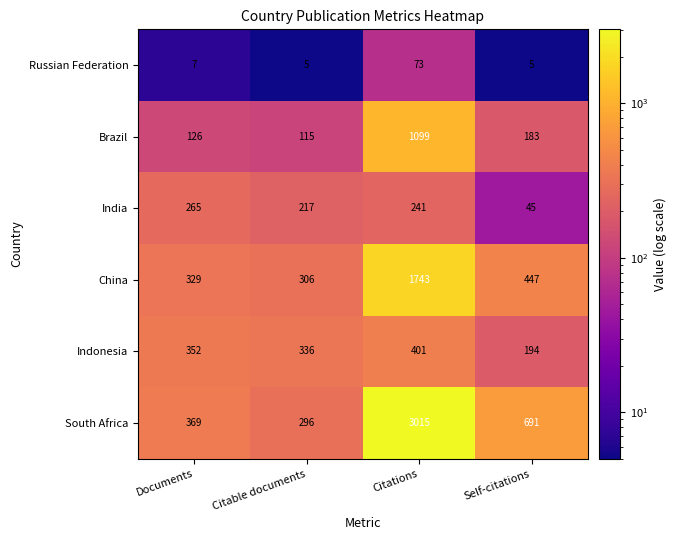

What is the total value across all series at Self-citations?

1565